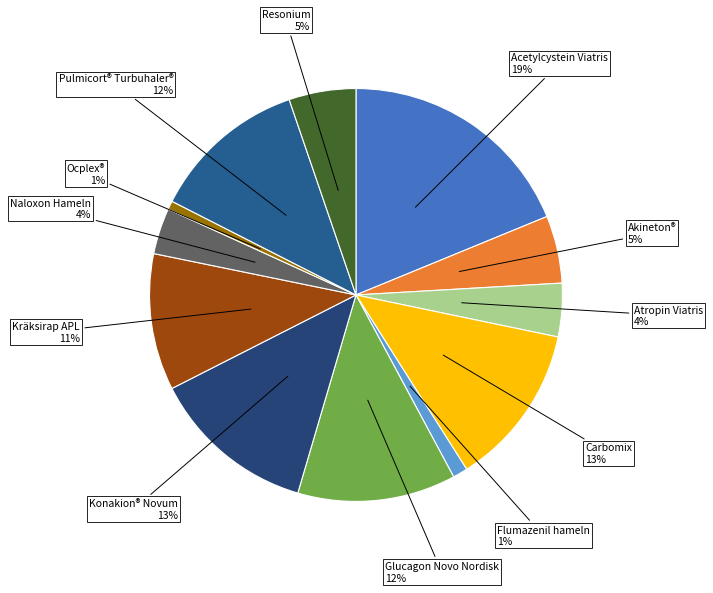

How many slices are in this pie chart?

12